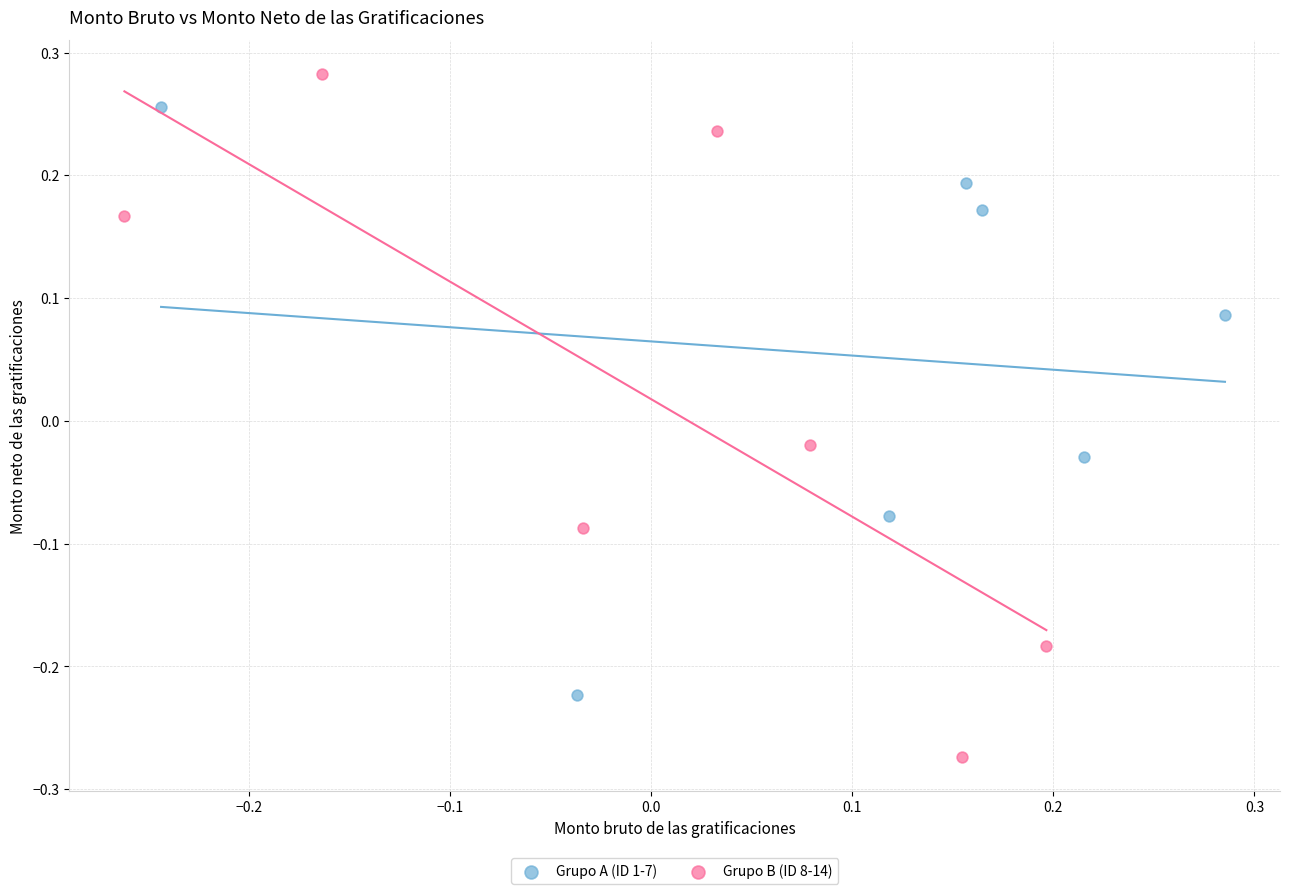

What are all the series names shown in the legend?

Grupo A (ID 1-7), Grupo B (ID 8-14)